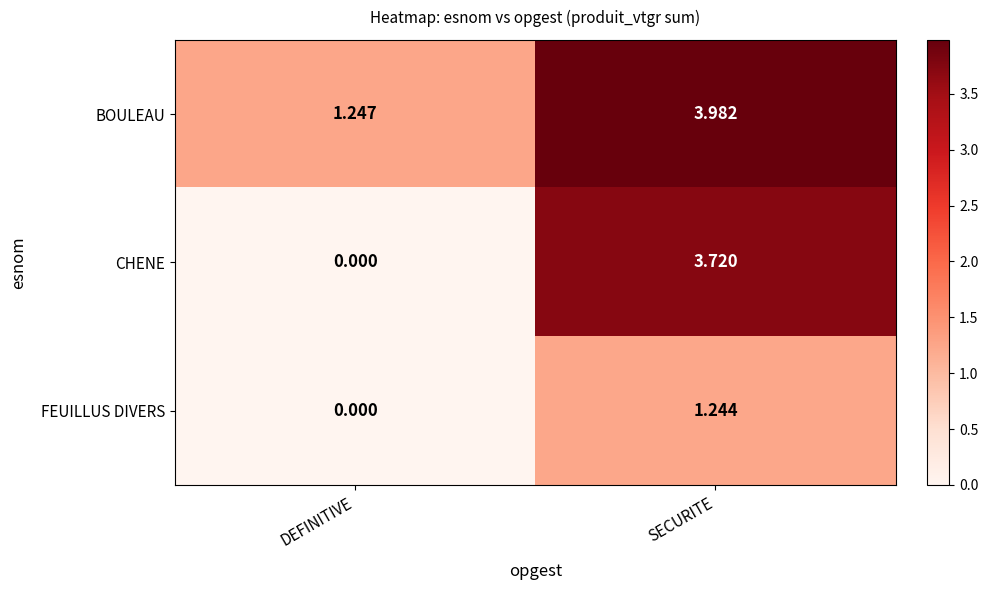

Where does the CHENE series first go above 3?

SECURITE